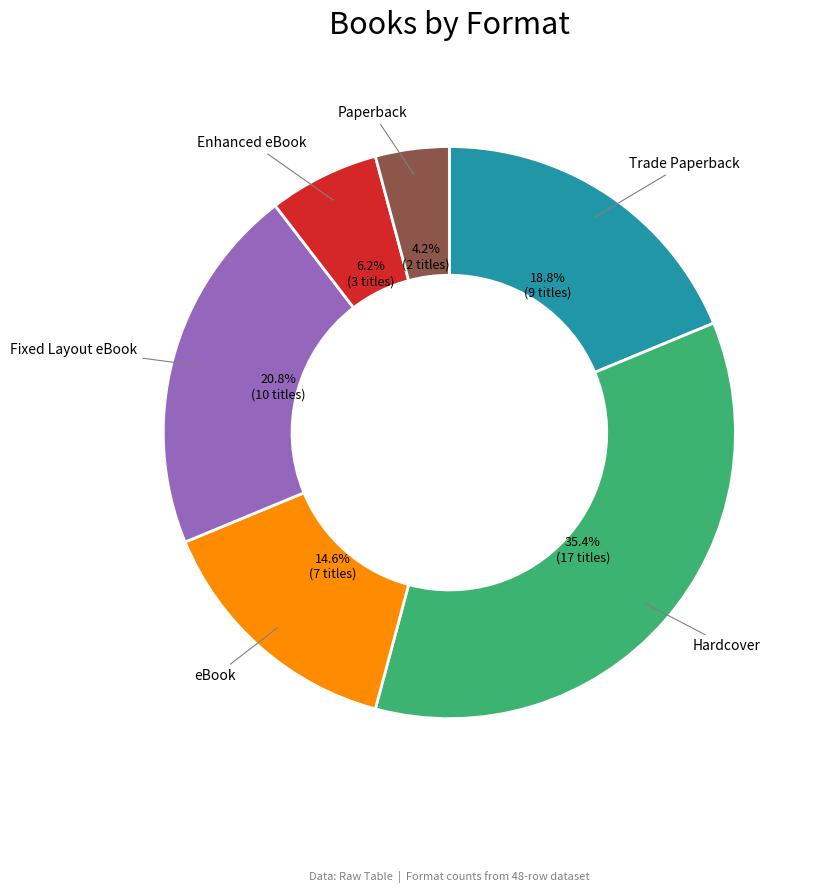

Count the number of slices in the pie.

6